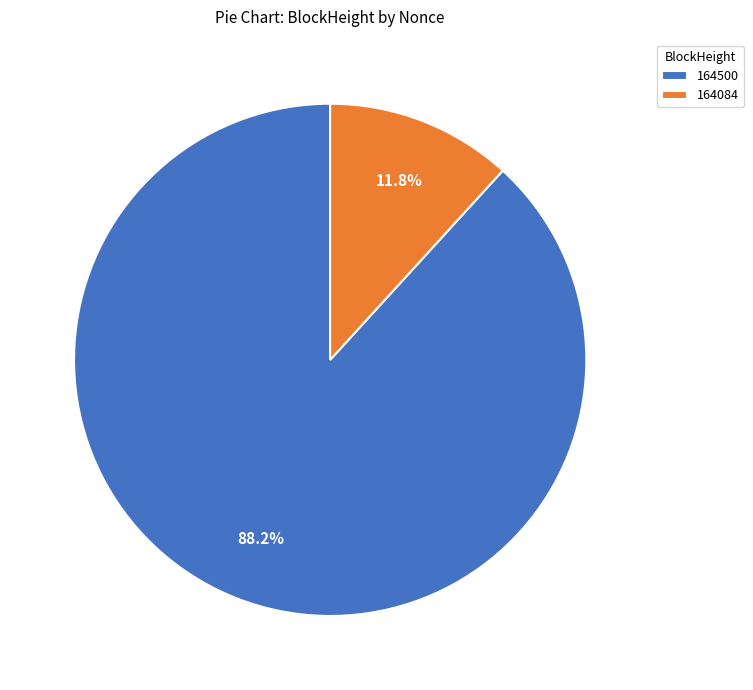

How many slices are in this pie chart?

2